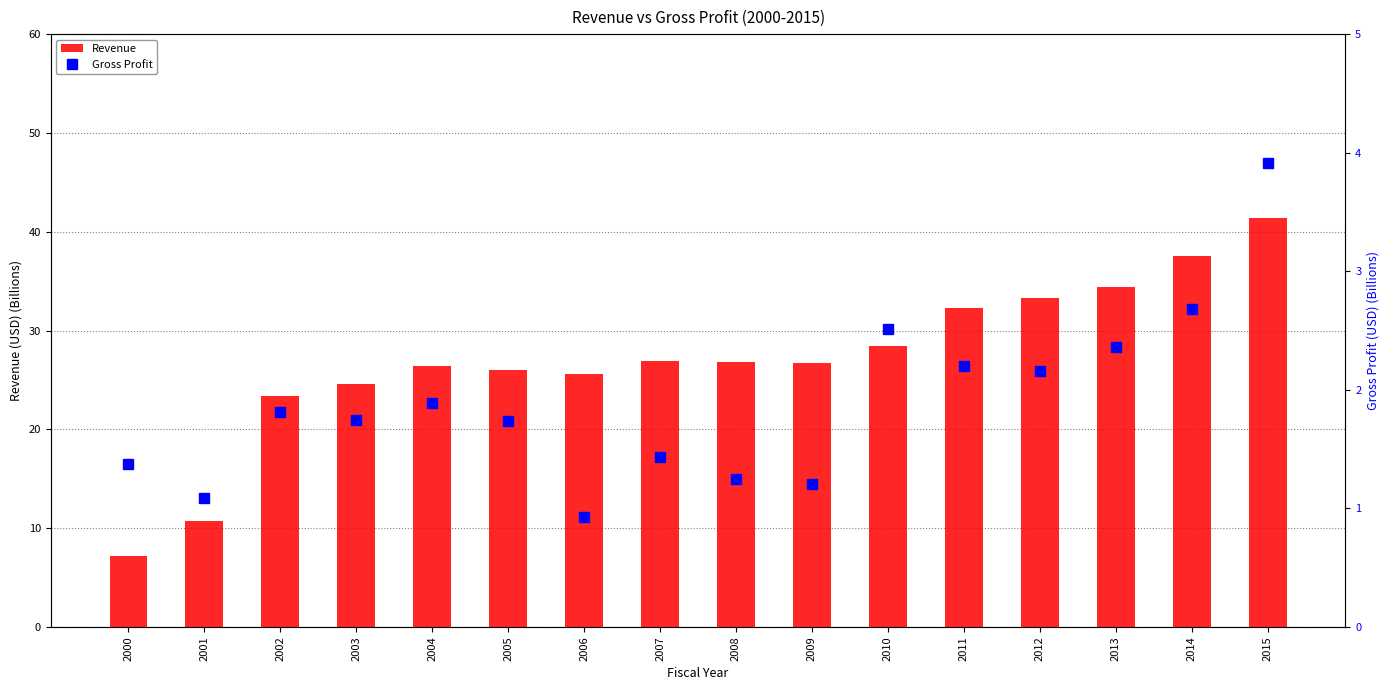

At which label does Gross Profit first exceed 1?

2000